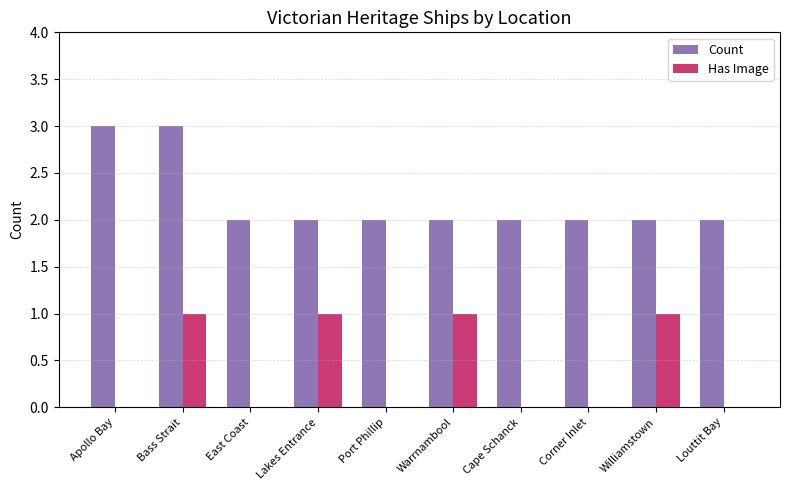

What is the difference between the Has Image values at Bass Strait and Louttit Bay?

1